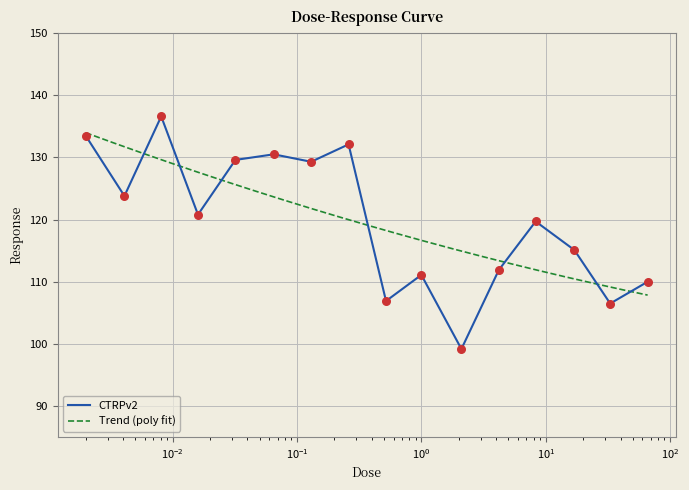

Between 2.1 and 0.52, which is larger?

0.52